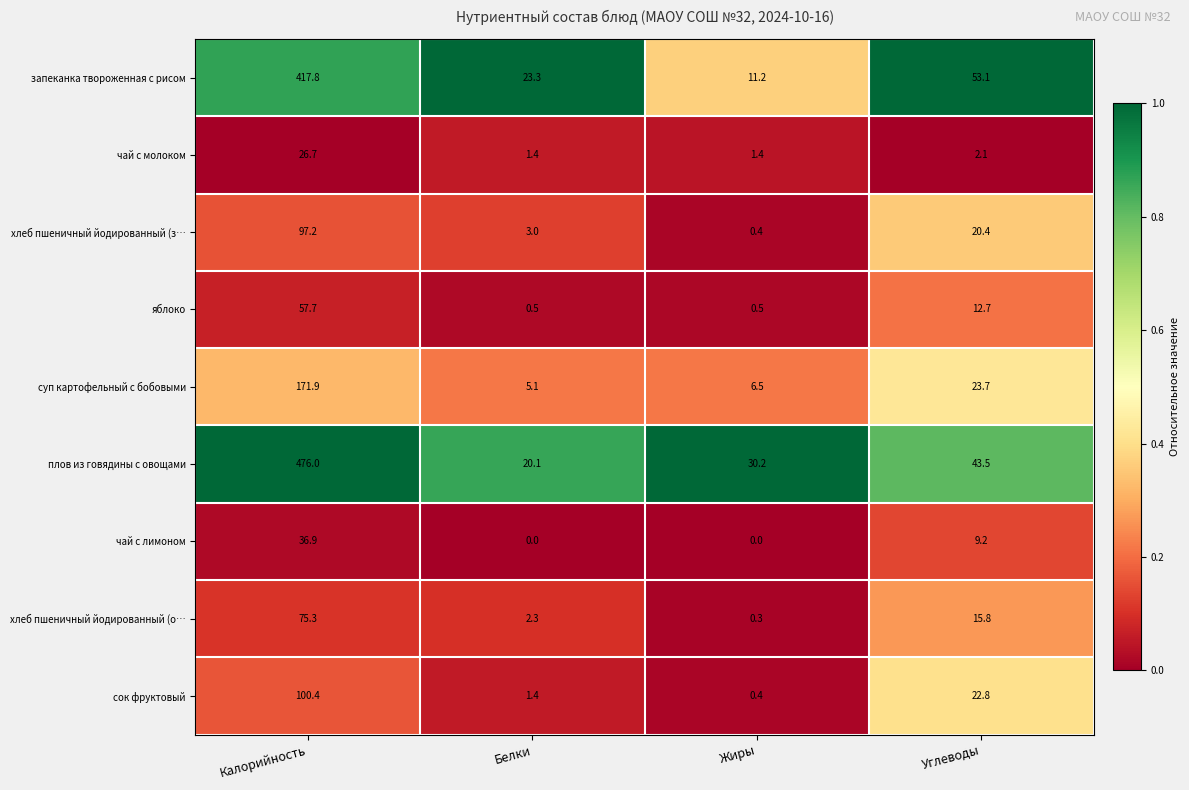

How many values in the чай с лимоном series are below 9?

2